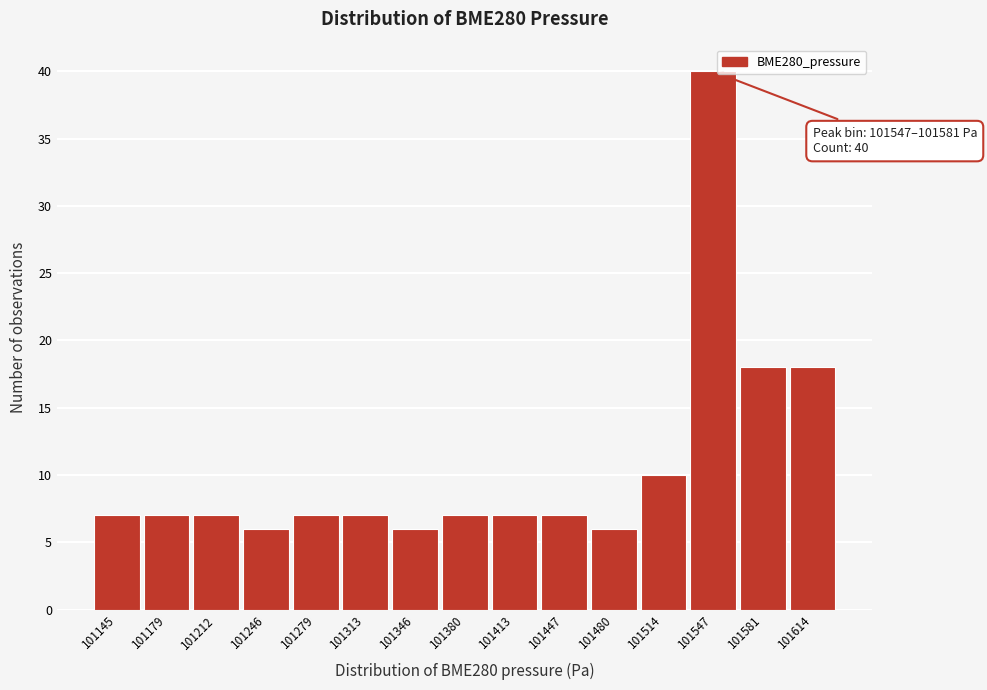

Reading left to right, extract all data points from this chart.

7	7	7	6	7	7	6	7	7	7	6	10	40	18	18